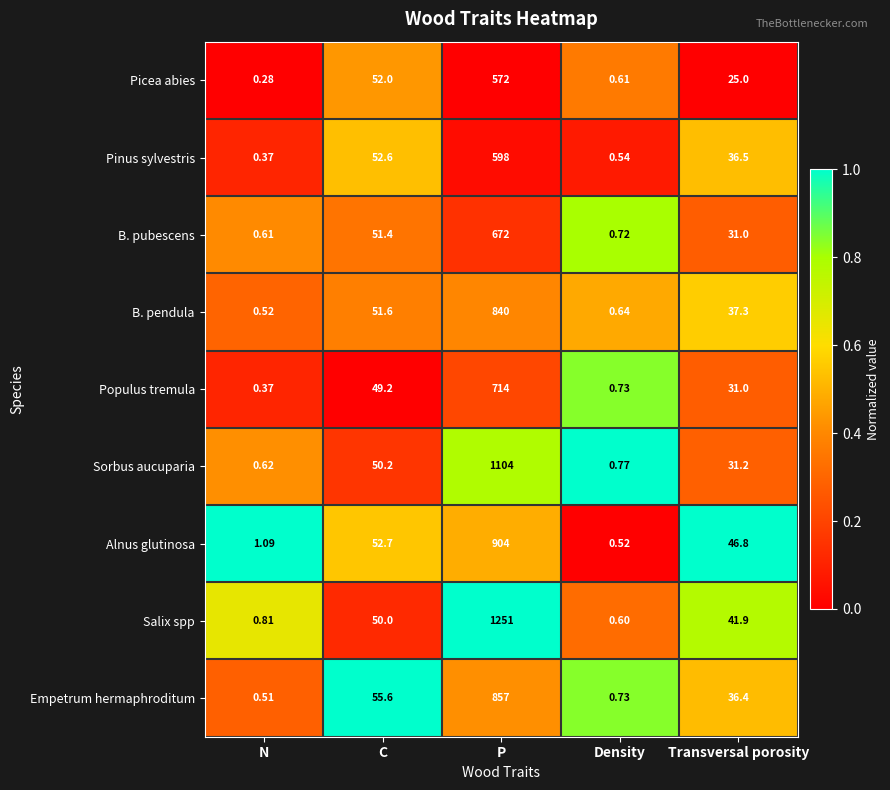

Which series has the widest spread of values?

Salix spp